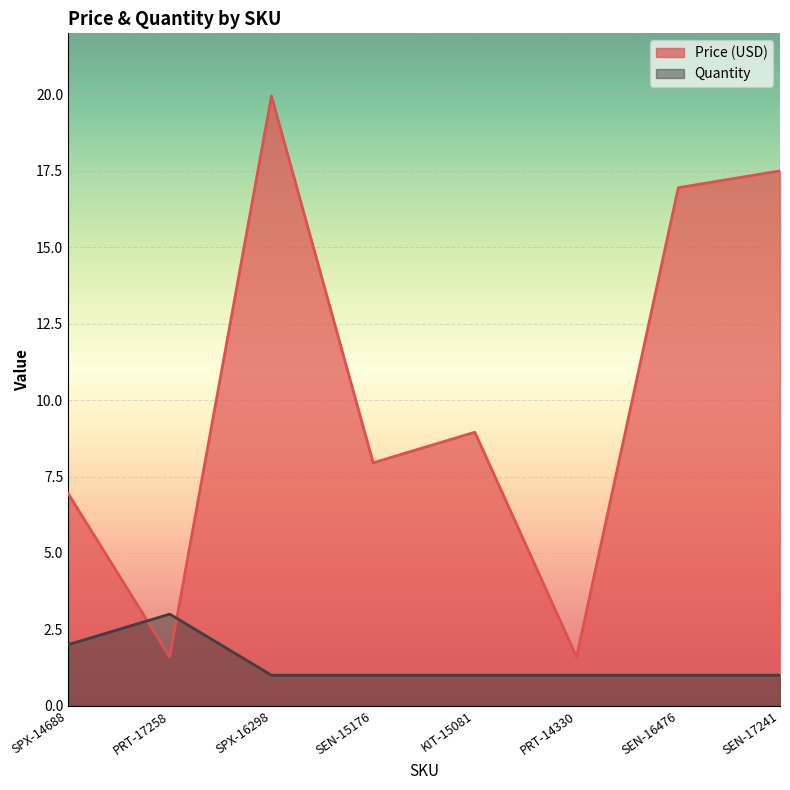

At which label does Price (USD) reach its minimum?

PRT-17258